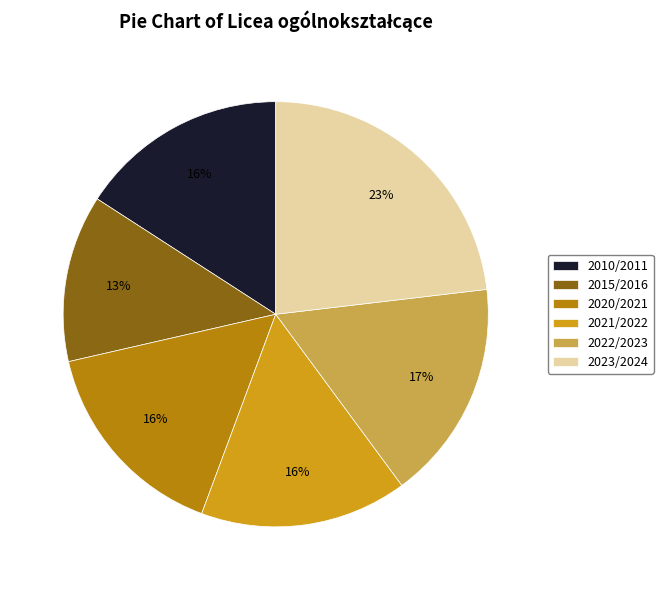

How many segments does this pie chart have?

6